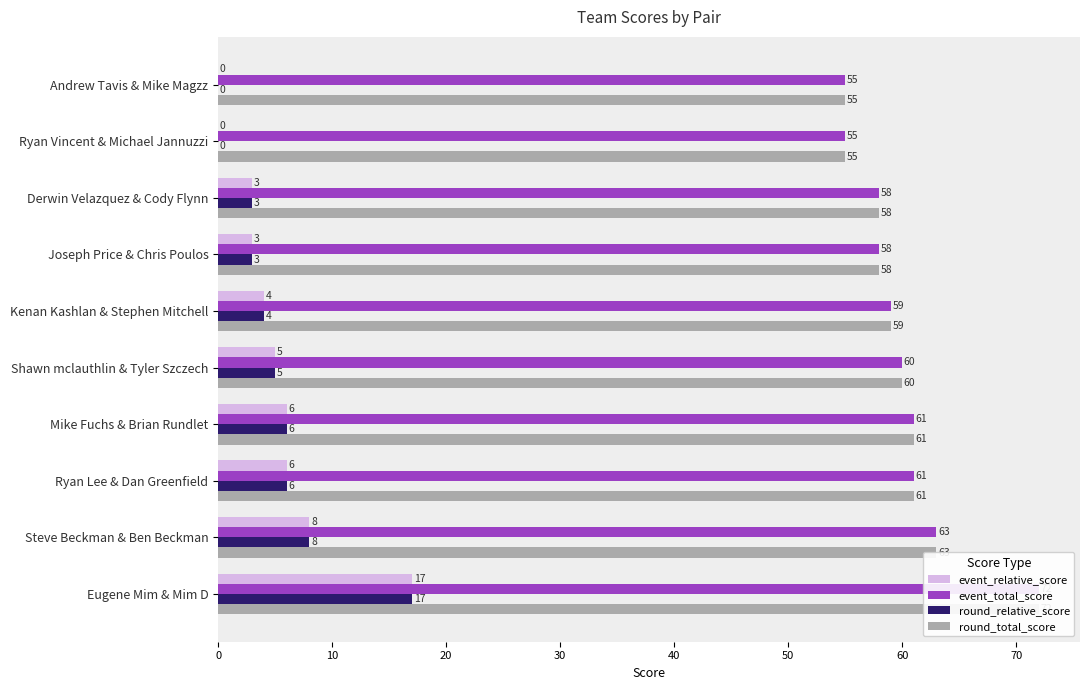

What is the sum of the round_total_score values at Ryan Lee & Dan Greenfield and Mike Fuchs & Brian Rundlet?

122